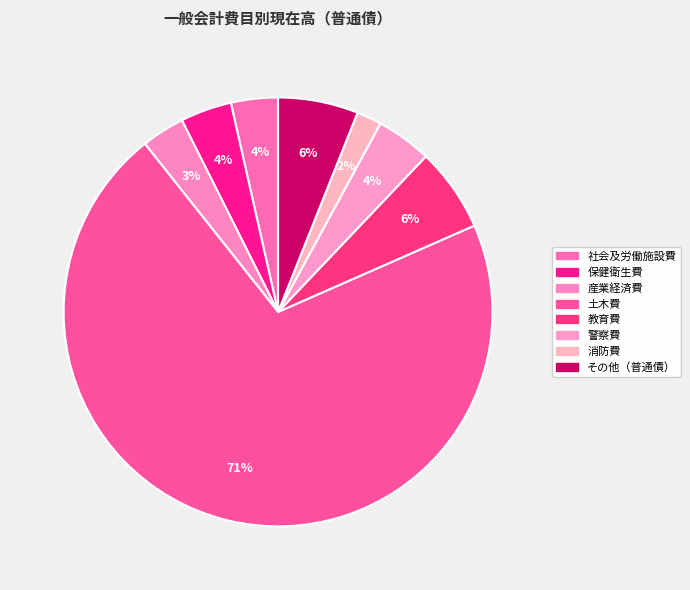

What is the change in value from 土木費 to 警察費?

-3454525771144